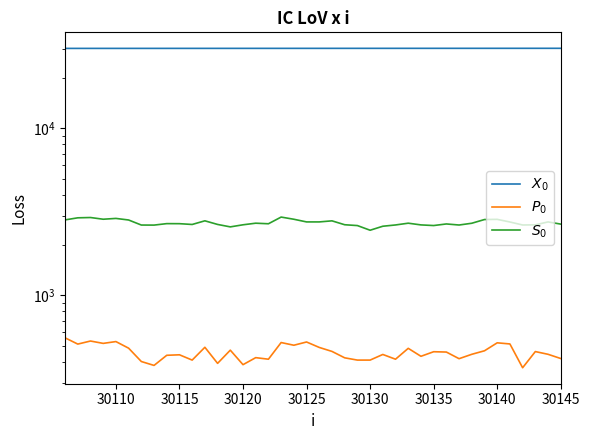

Reading left to right, list all the values displayed in this chart.

$X_0$: 30106	30107	30108	30109	30110	30111	30112	30113	30114	30115	30116	30117	30118	30119	30120	30121	30122	30123	30124	30125	30126	30127	30128	30129	30130	30131	30132	30133	30134	30135	30136	30137	30138	30139	30140	30141	30142	30143	30144	30145
$P_0$: 556	510	532	515	528	482	401	380	437	440	409	488	391	469	384	423	414	521	502	525	487	461	422	409	409	442	414	481	431	459	457	417	443	465	519	511	368	460	443	418
$S_0$: 2828	2910	2922	2854	2886	2824	2634	2632	2686	2684	2655	2792	2656	2568	2643	2702	2681	2940	2853	2750	2750	2791	2645	2615	2452	2591	2637	2702	2639	2616	2674	2635	2700	2842	2849	2747	2636	2641	2750	2668